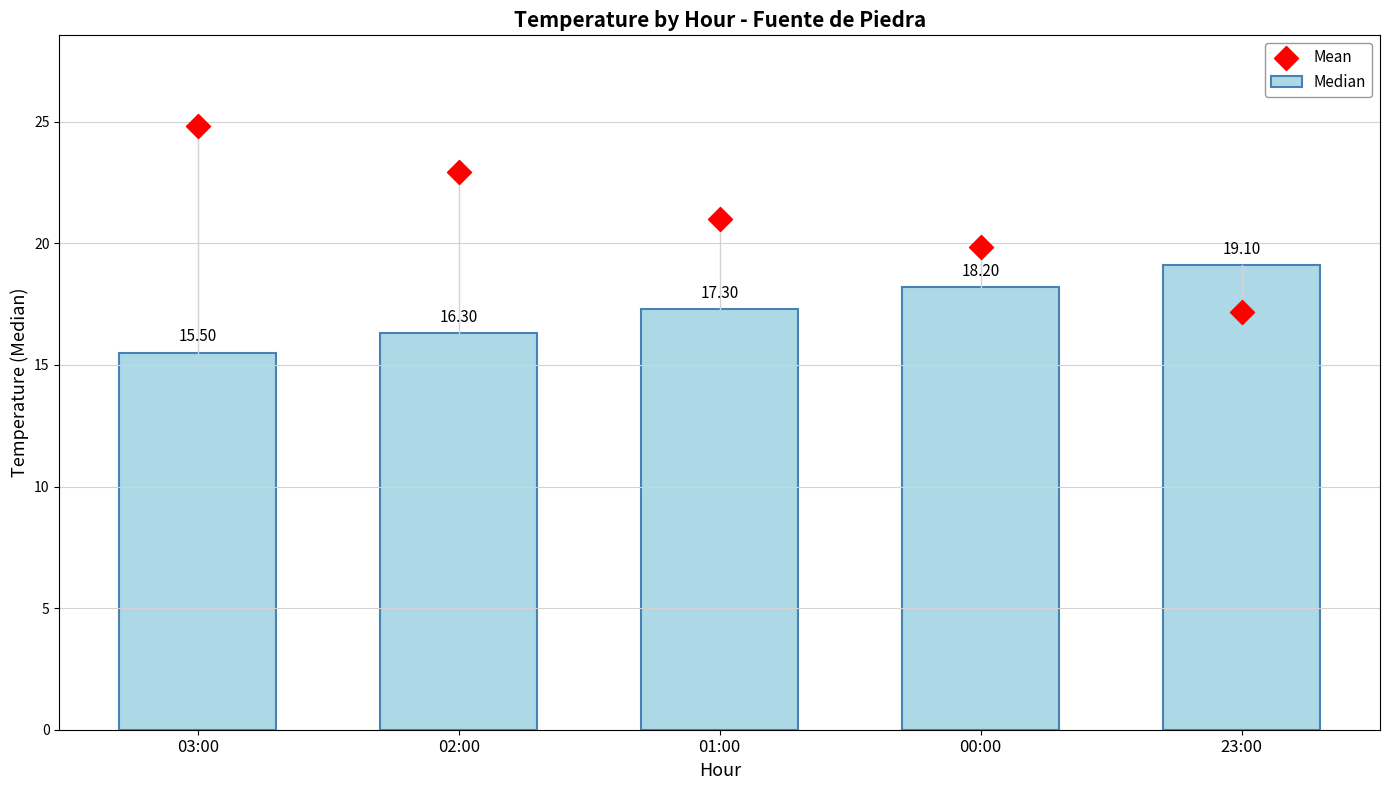

At which category is the sum across all series the highest?

03:00